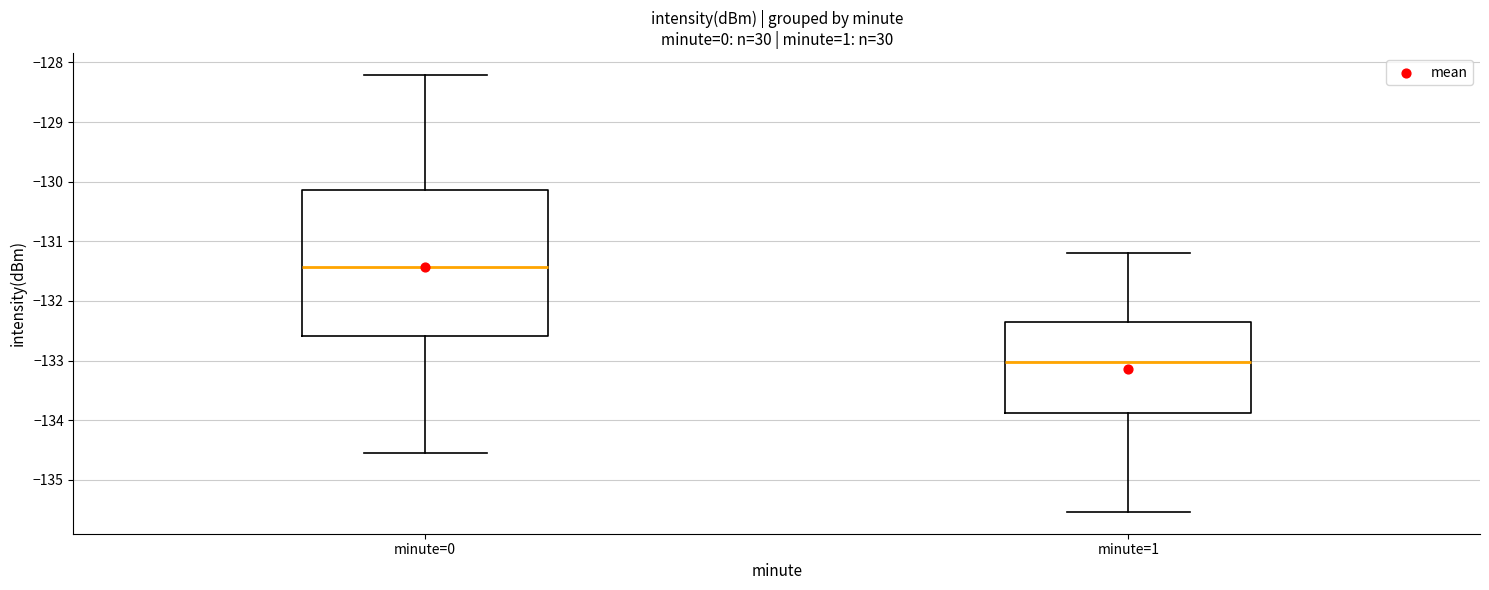

Where is the upper edge of the box for minute=1 on the y-axis? The values are not printed on the chart, so give them approximately, as read against the axis.

-132.3